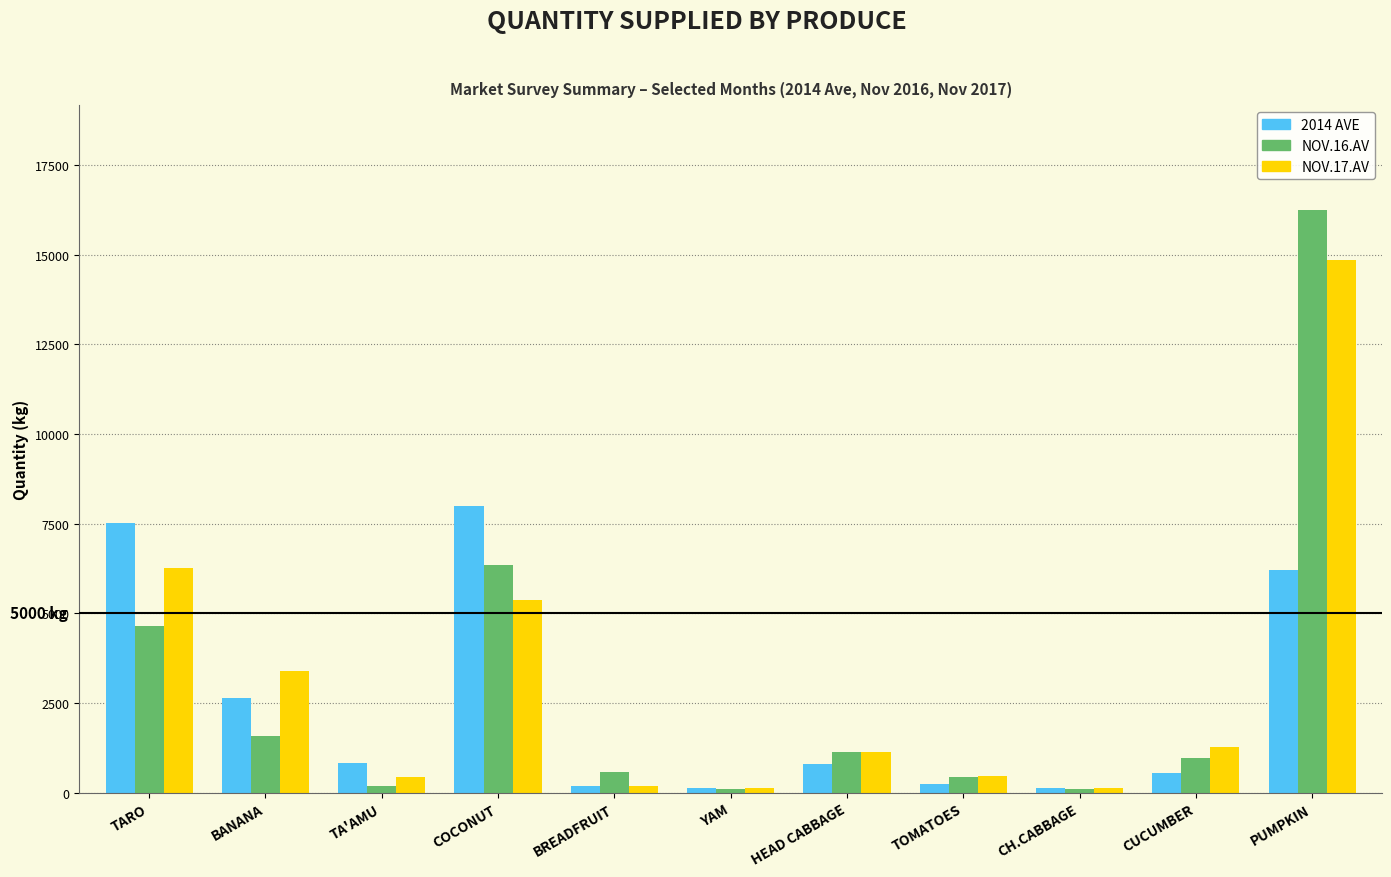

List the series in order of their peak value, lowest first.

2014 AVE, NOV.17.AV, NOV.16.AV